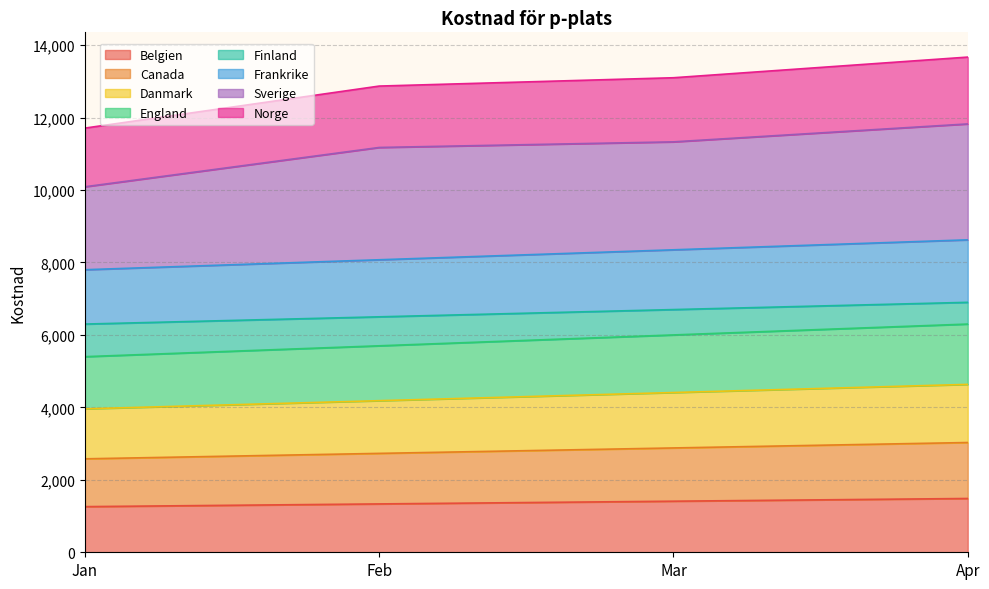

What are all the series names shown in the legend?

Belgien, Canada, Danmark, England, Finland, Frankrike, Sverige, Norge